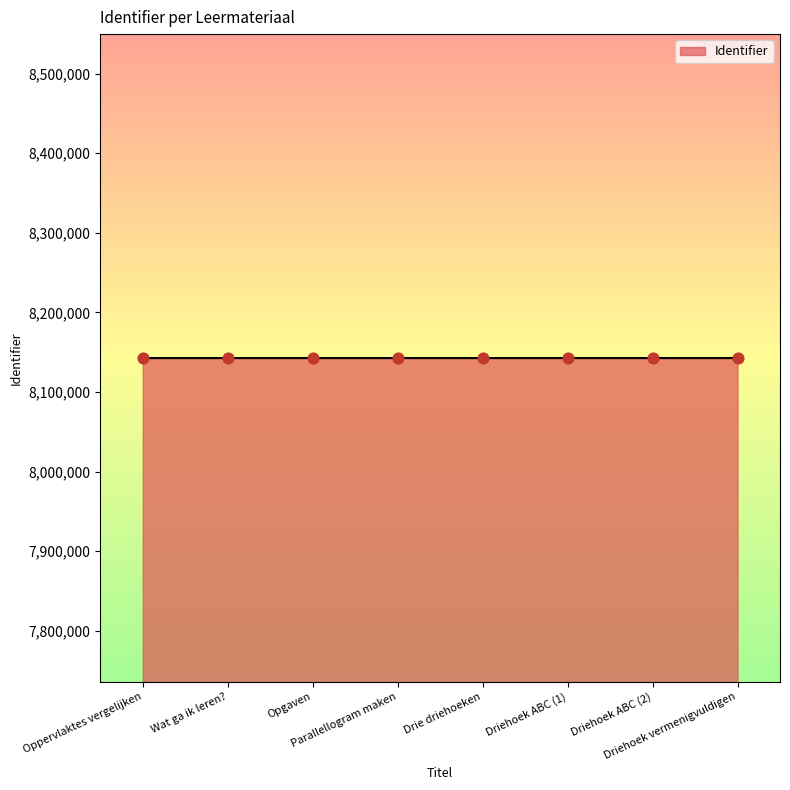

Approximately how many times larger is the value at Drie driehoeken compared to Driehoek vermenigvuldigen?

1.0